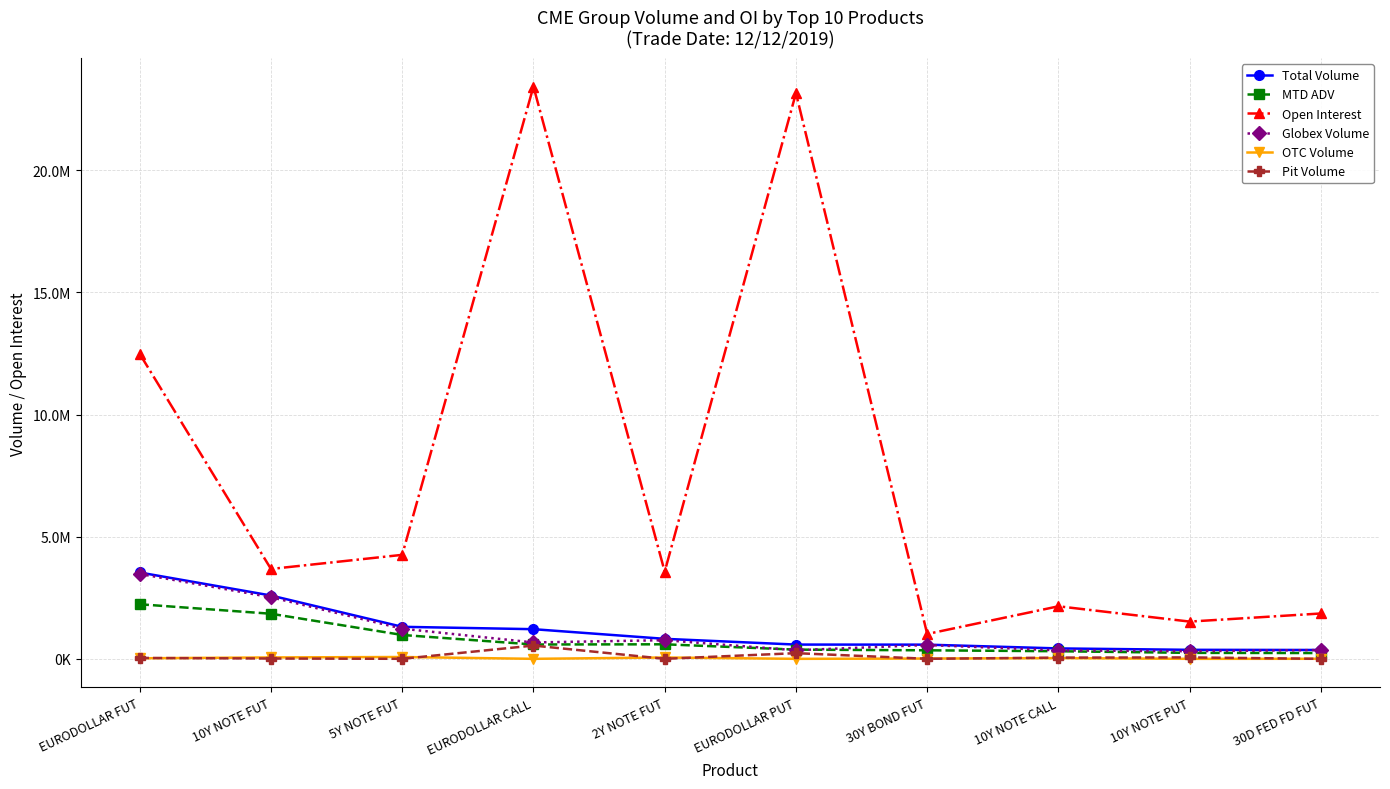

What is the maximum value shown in the chart?

23431035.0